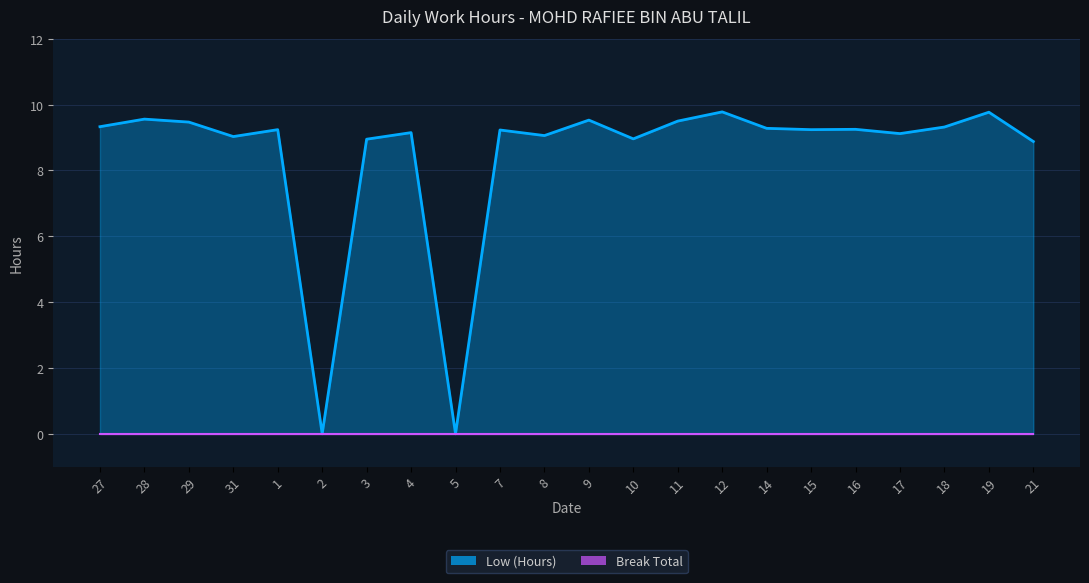

In Low (Hours), how many points are higher than both neighbors (excluding endpoints)?

8